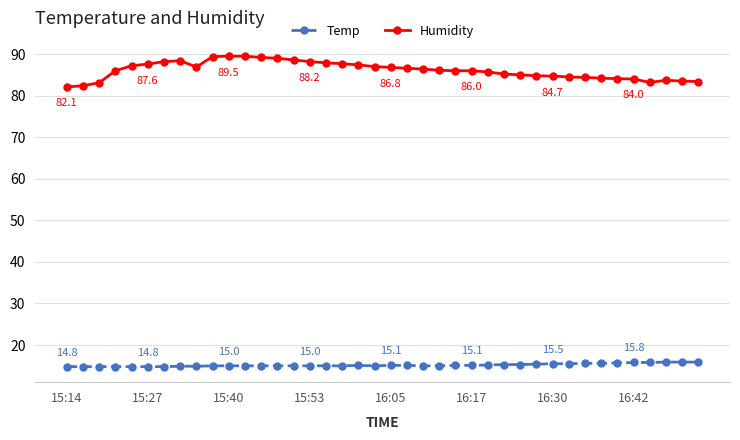

What is the highest value of the Humidity series?

89.5